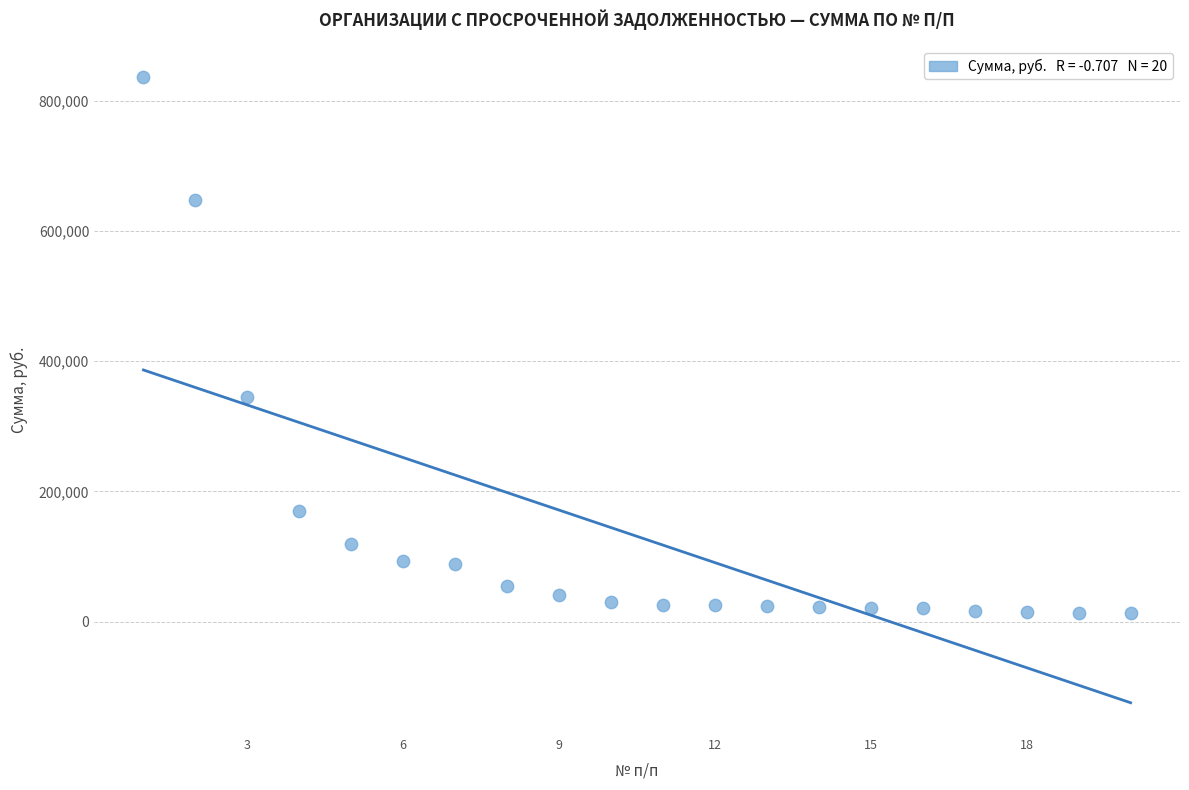

What Y value in the scatter plot is closest to 424708?

345442.8